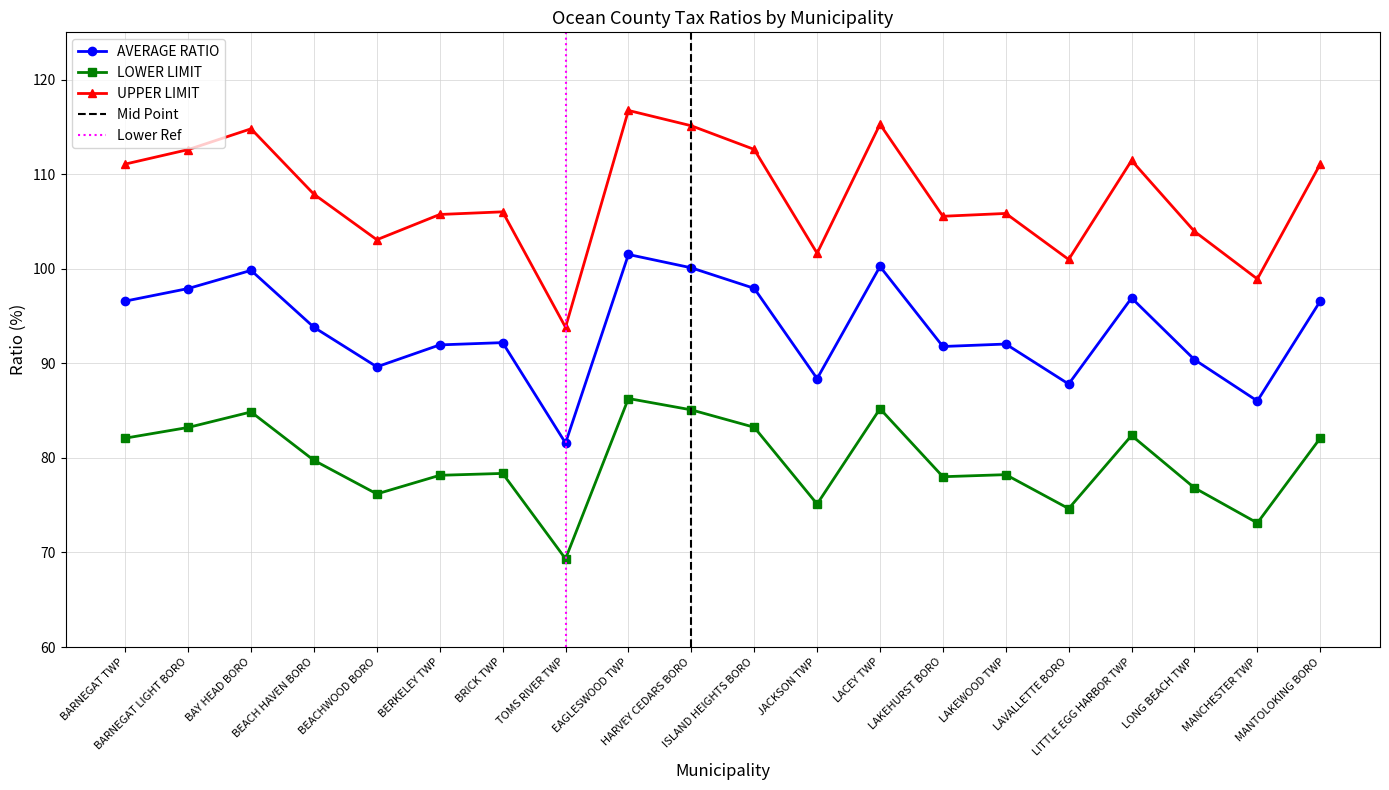

What are all the series names shown in the legend?

AVERAGE RATIO, LOWER LIMIT, UPPER LIMIT